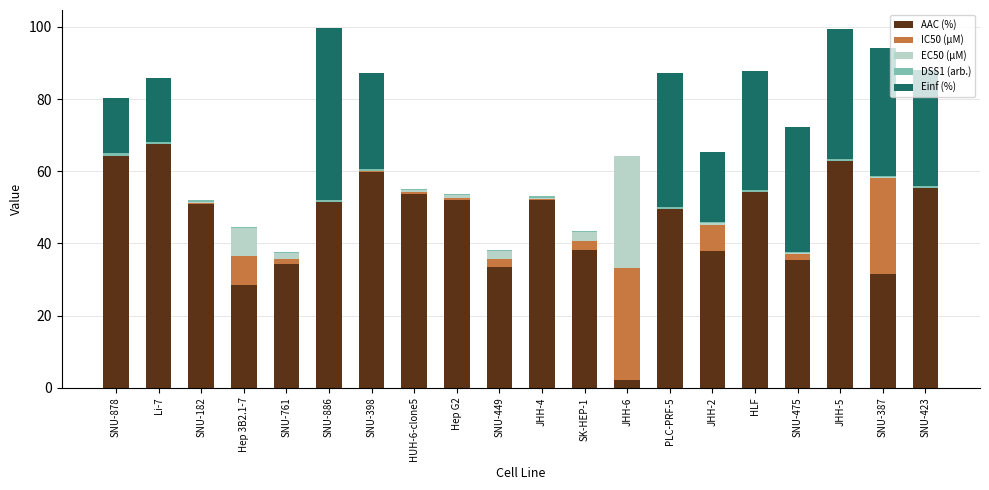

True or false: AAC (%) has a value of 18.0 at PLC-PRF-5.

False